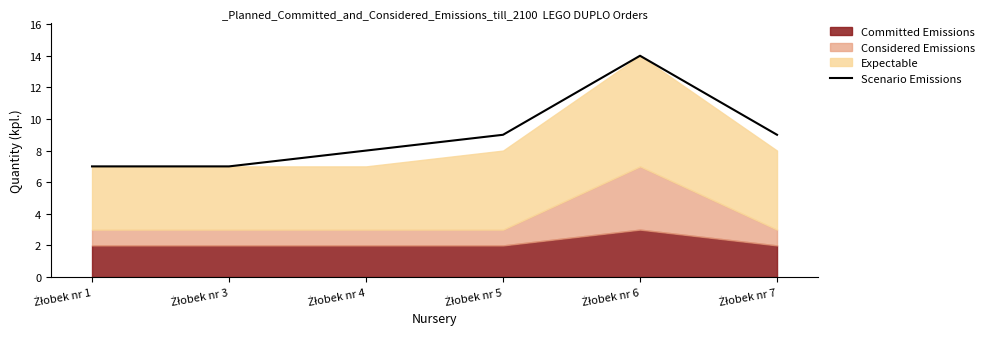

What is the ratio of the value at Żłobek nr 1 to the value at Żłobek nr 6?

0.5